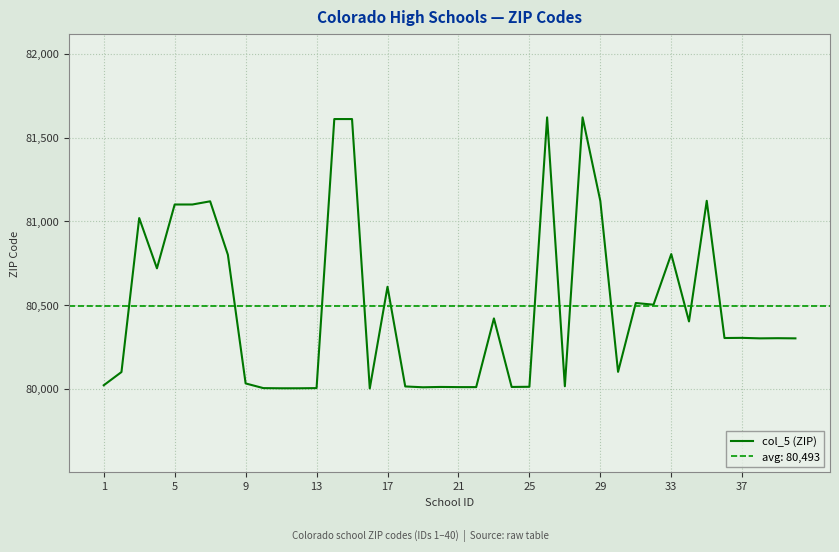

How many values are below 80304?

20